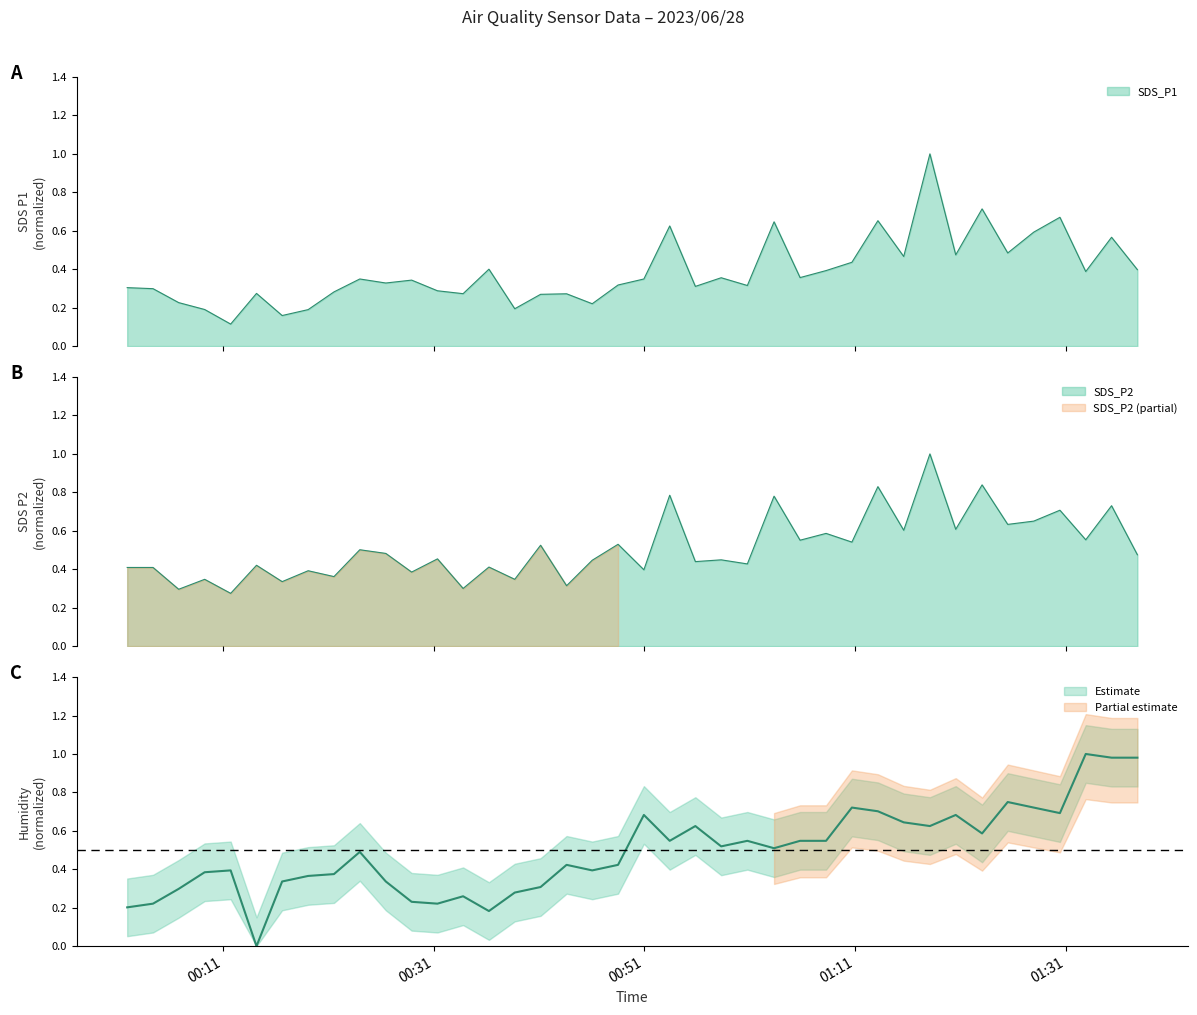

At 2023/06/28 01:18:05, list the series in order from largest to smallest.

SDS_P1, SDS_P2, Humidity